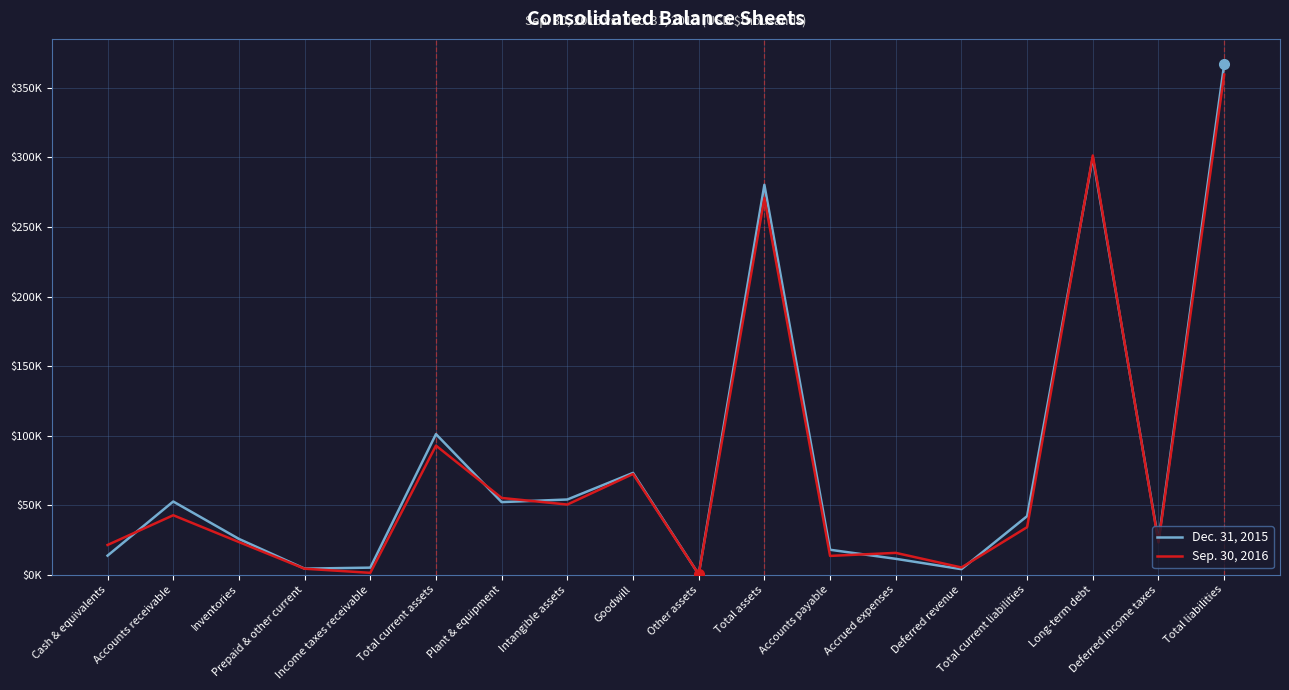

Where is the first local maximum for Dec. 31, 2015?

Accounts receivable